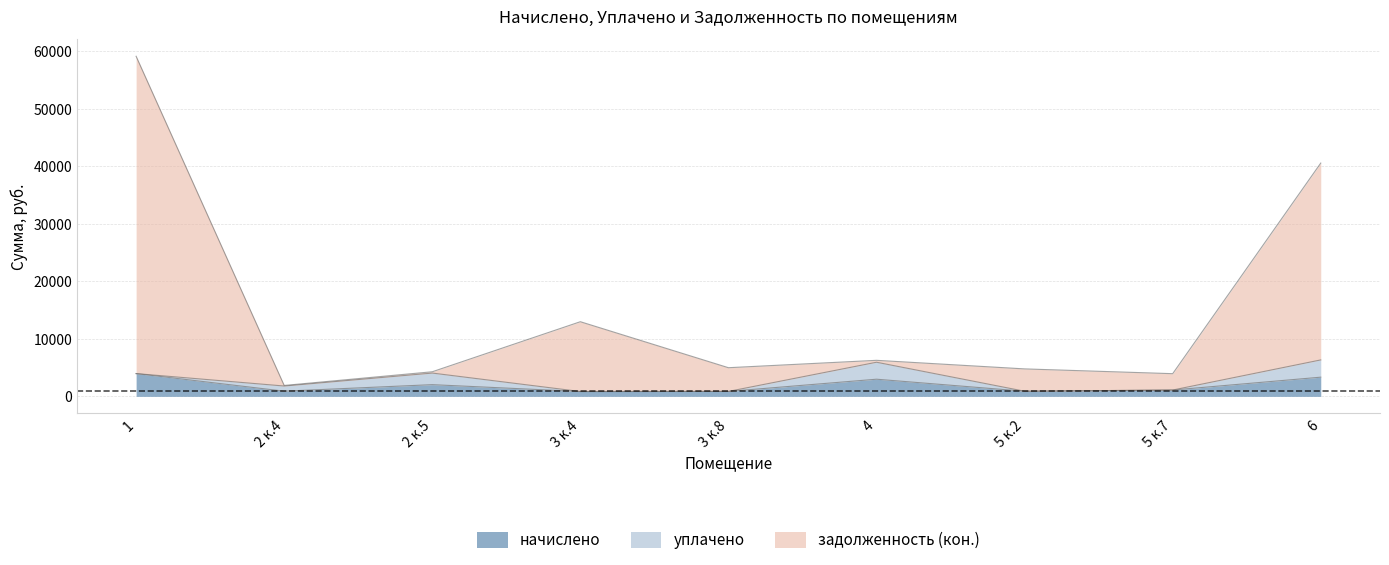

What is the maximum value for начислено?

3962.1